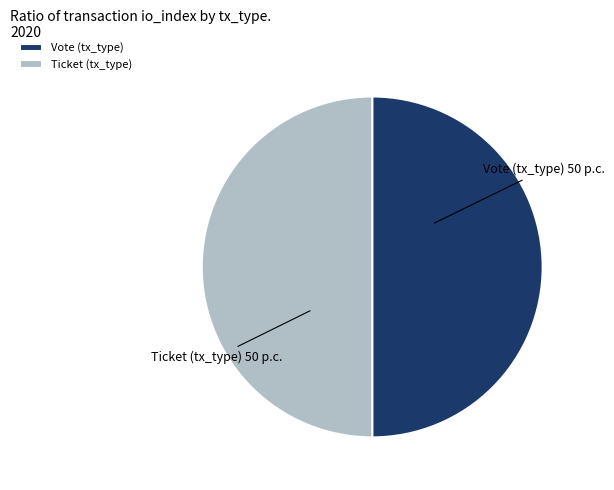

Do Ticket (tx_type) and Vote (tx_type) together represent more than half of the pie?

Yes